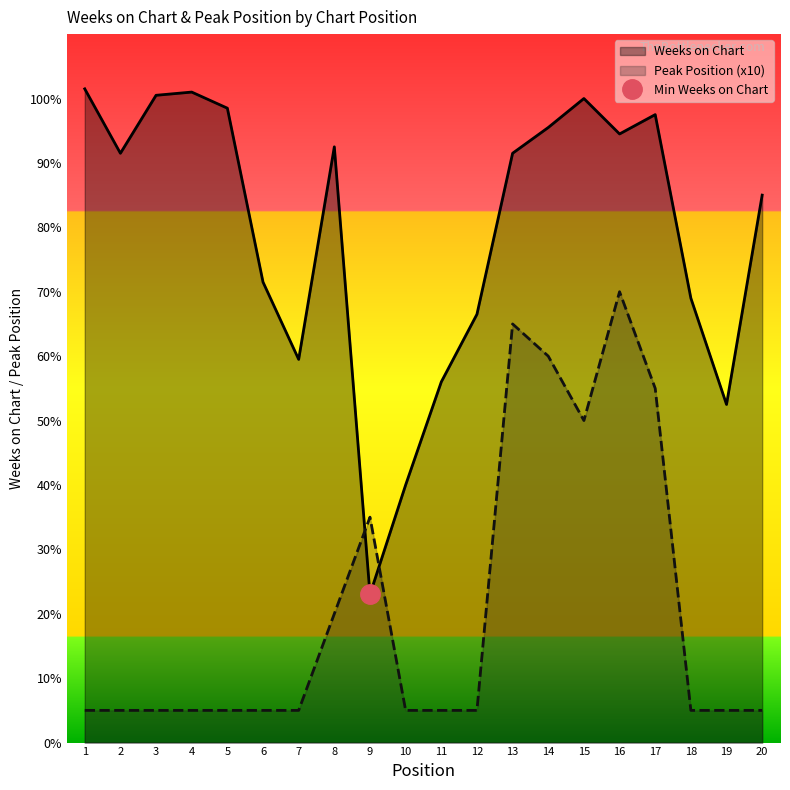

Rank the series by their average value, from highest to lowest.

Weeks on Chart, Peak Position